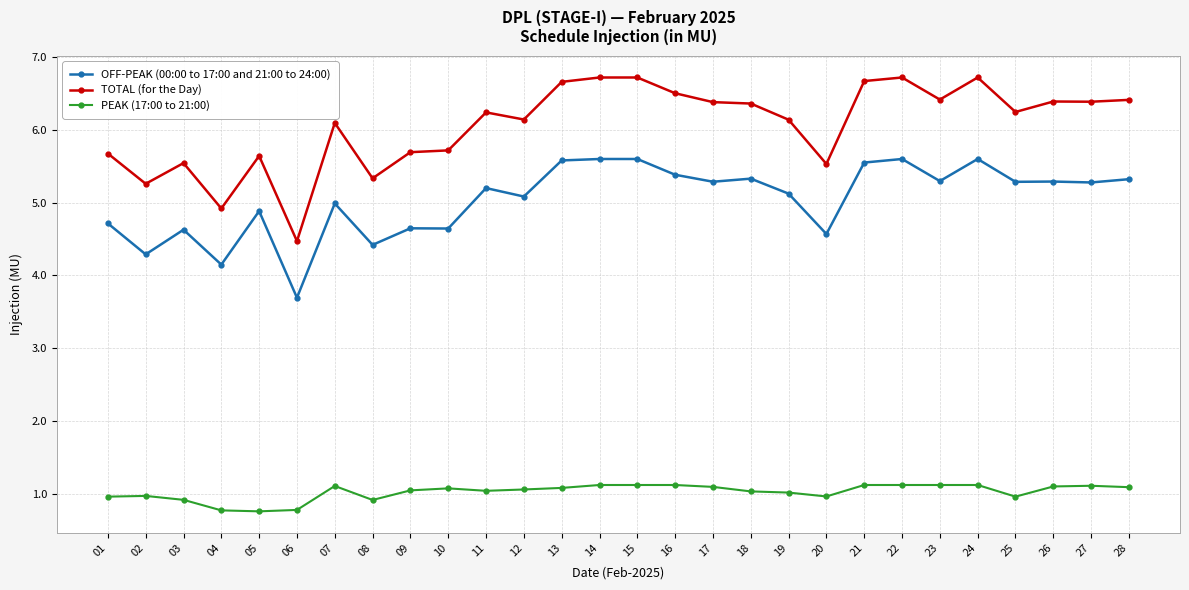

What is the highest value of the OFF-PEAK (00:00 to 17:00 and 21:00 to 24:00) series?

5.6